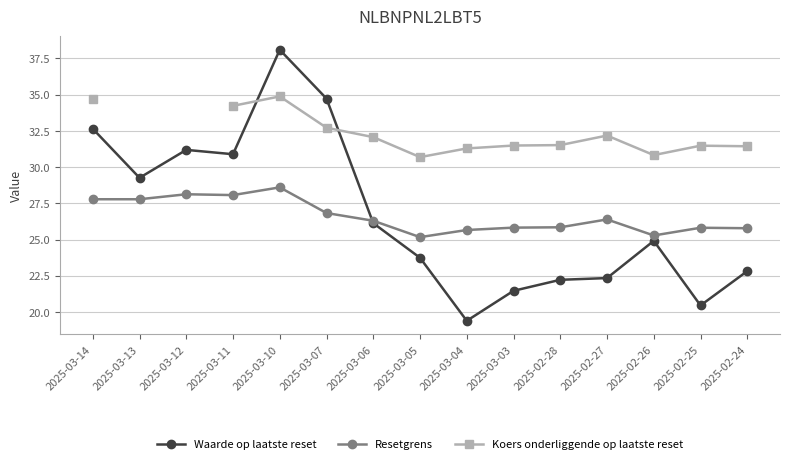

What is the maximum value shown in the chart?

38.1